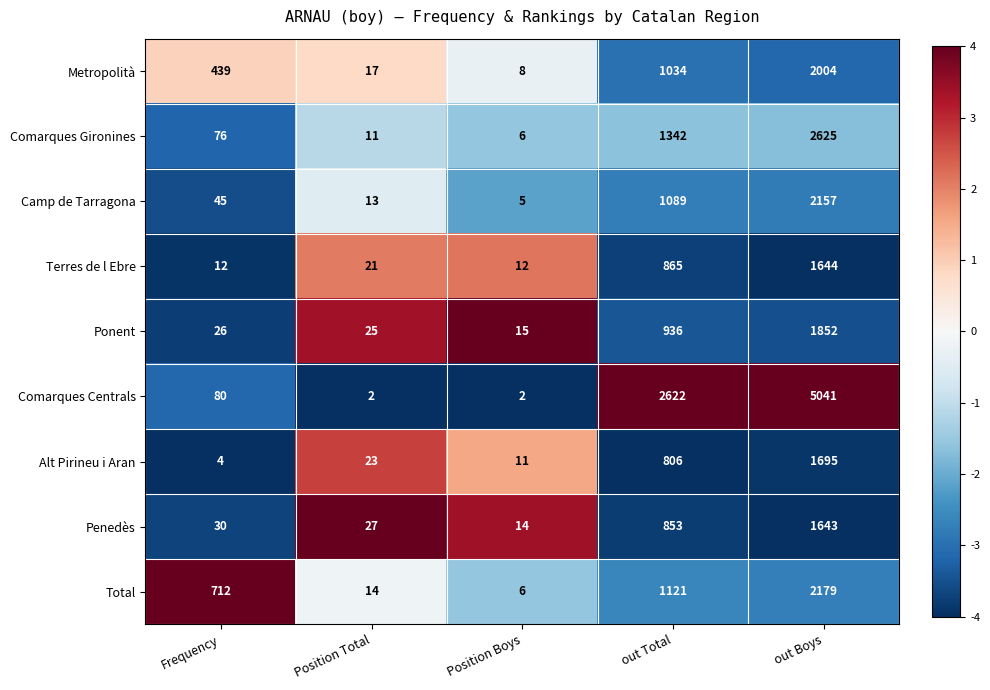

What is the sum of all Alt Pirineu i Aran values?

2539